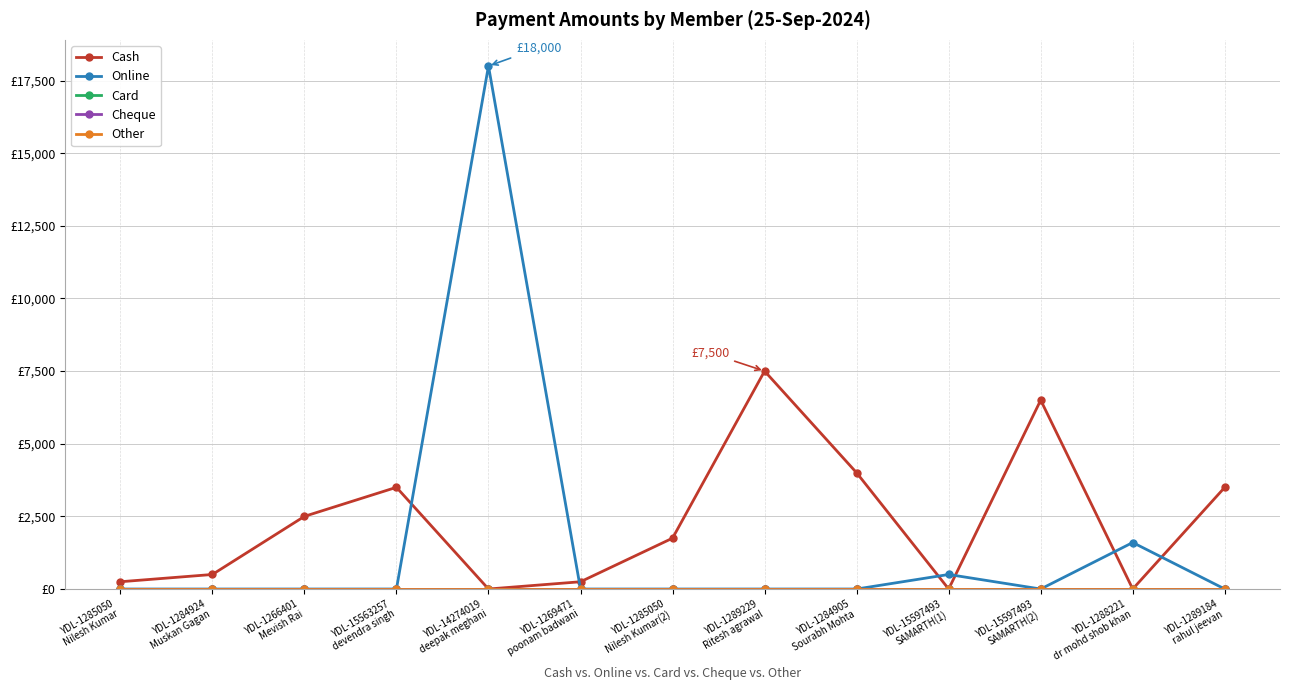

Is this an area chart (filled region under the line)?

No